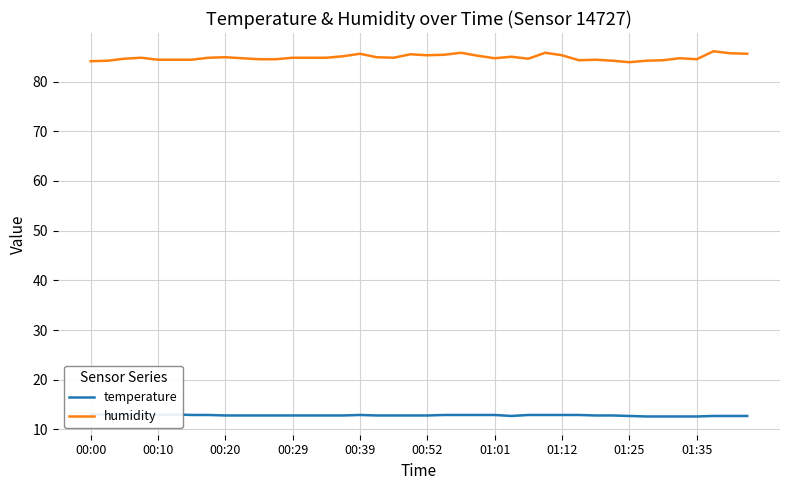

What is the difference between the humidity values at 01:12 and 00:29?

0.5